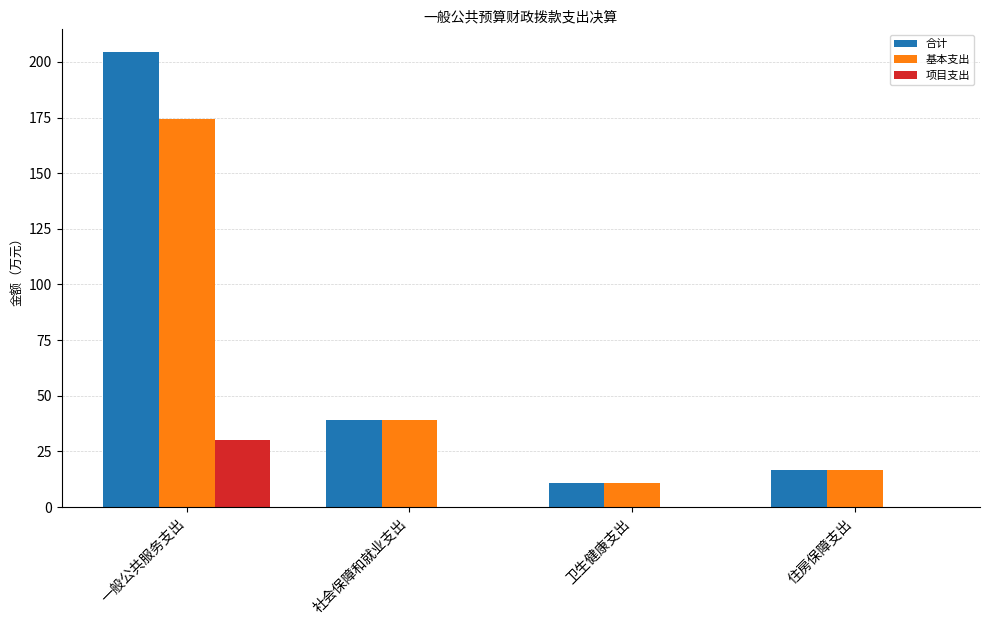

How many groups of bars are there?

4